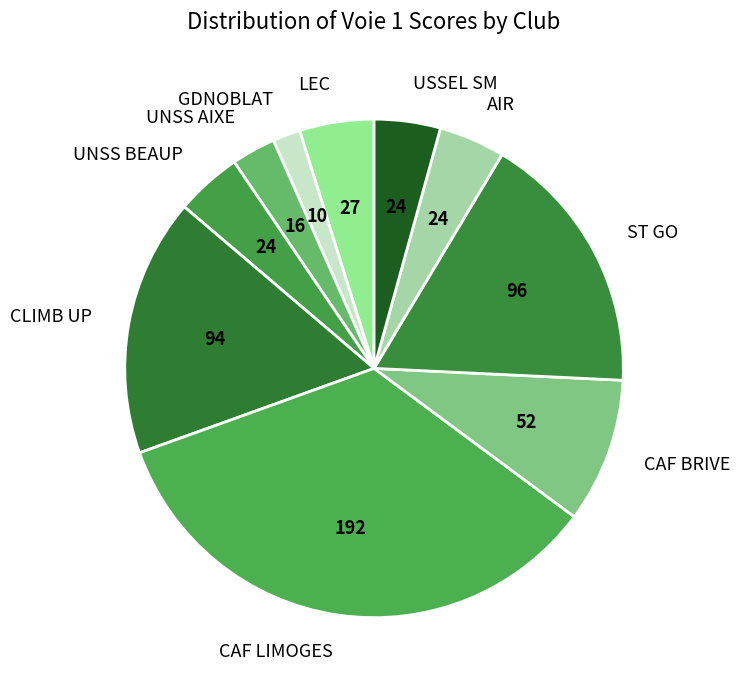

Does any single category account for the majority?

No